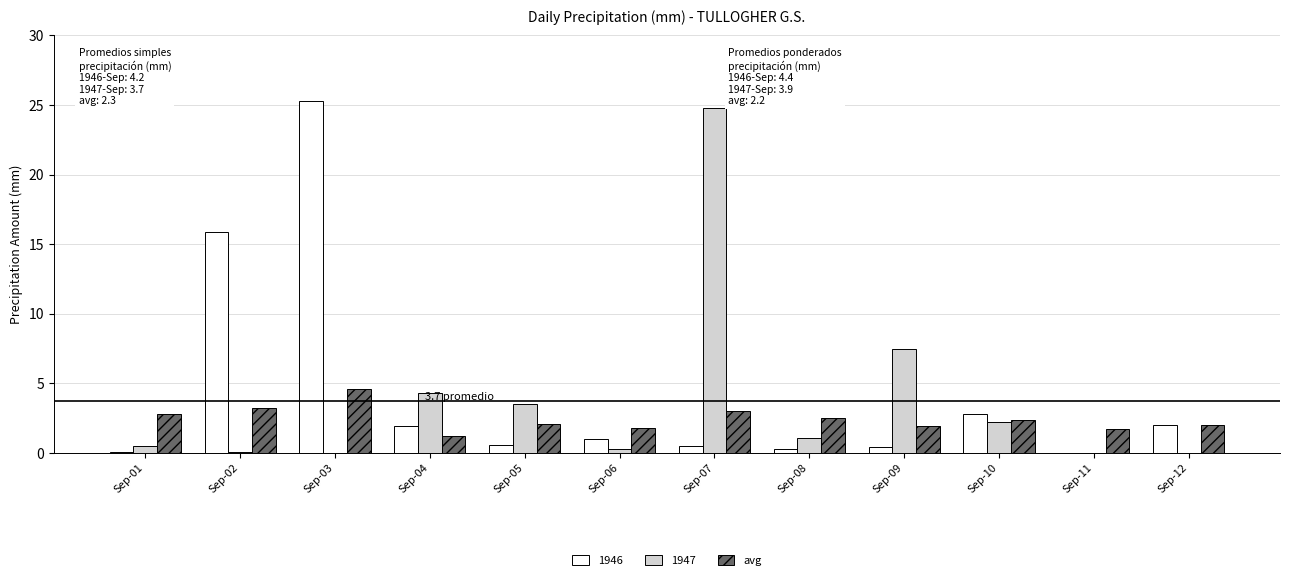

The value of 1946 at Sep-11 is -12.1. True or false?

False